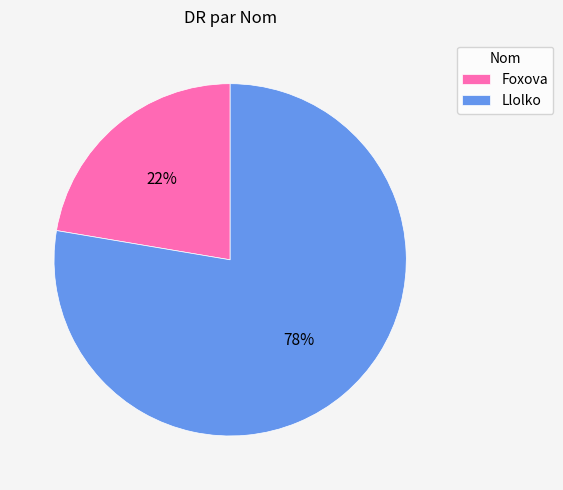

The Foxova slice represents 22% of the pie. True or false?

True